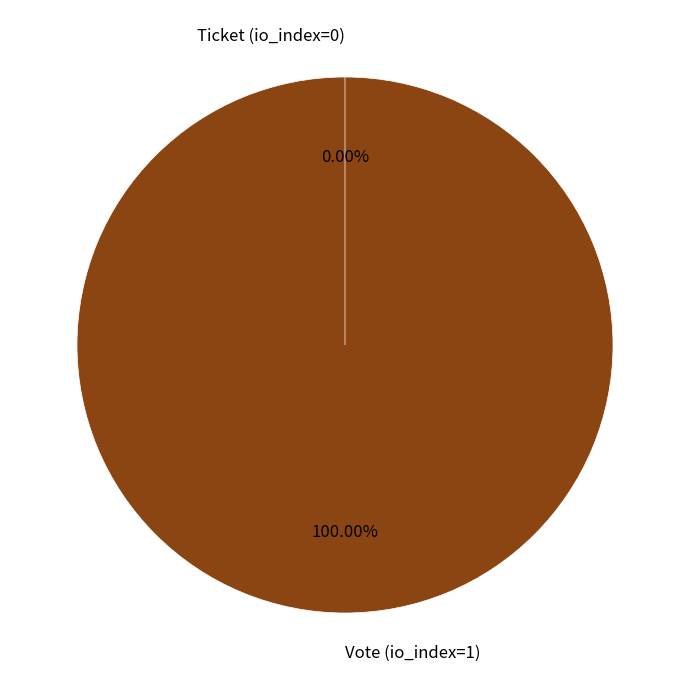

What is the change in value from Vote (io_index=1) to Ticket (io_index=0)?

-1